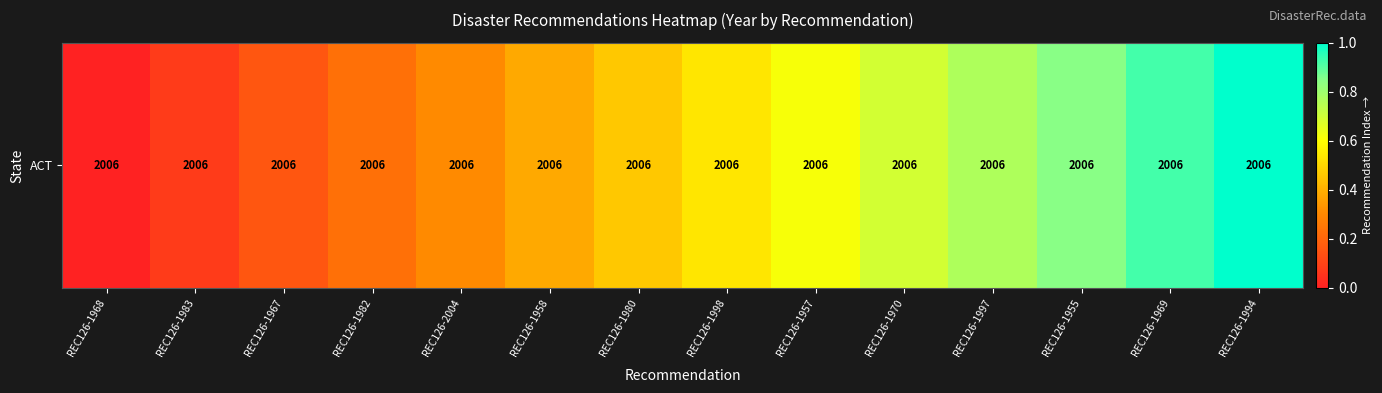

Rank the categories by value from lowest to highest.

REC126-1968, REC126-1983, REC126-1967, REC126-1982, REC126-2004, REC126-1958, REC126-1980, REC126-1998, REC126-1957, REC126-1970, REC126-1997, REC126-1955, REC126-1969, REC126-1994